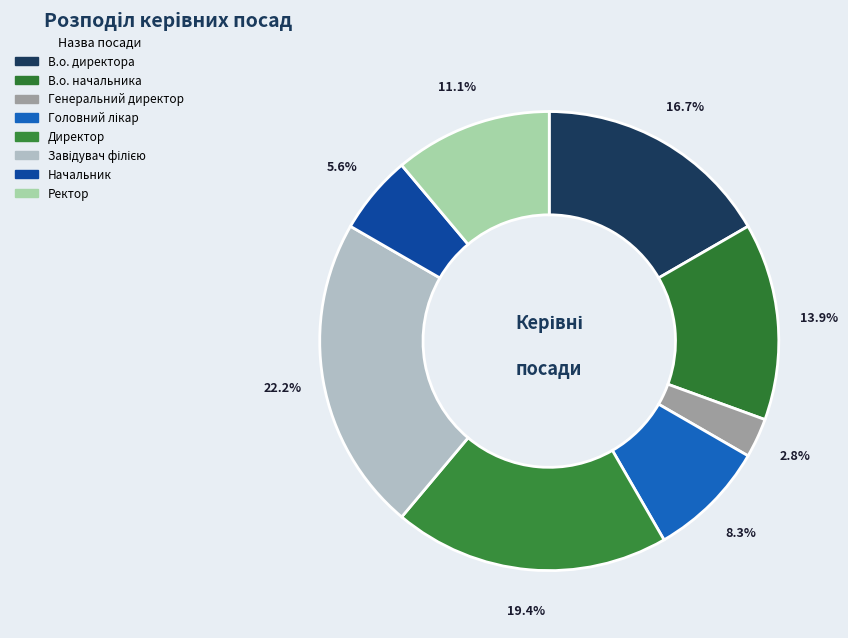

Combined, do Начальник and В.о. начальника account for over 50%?

No